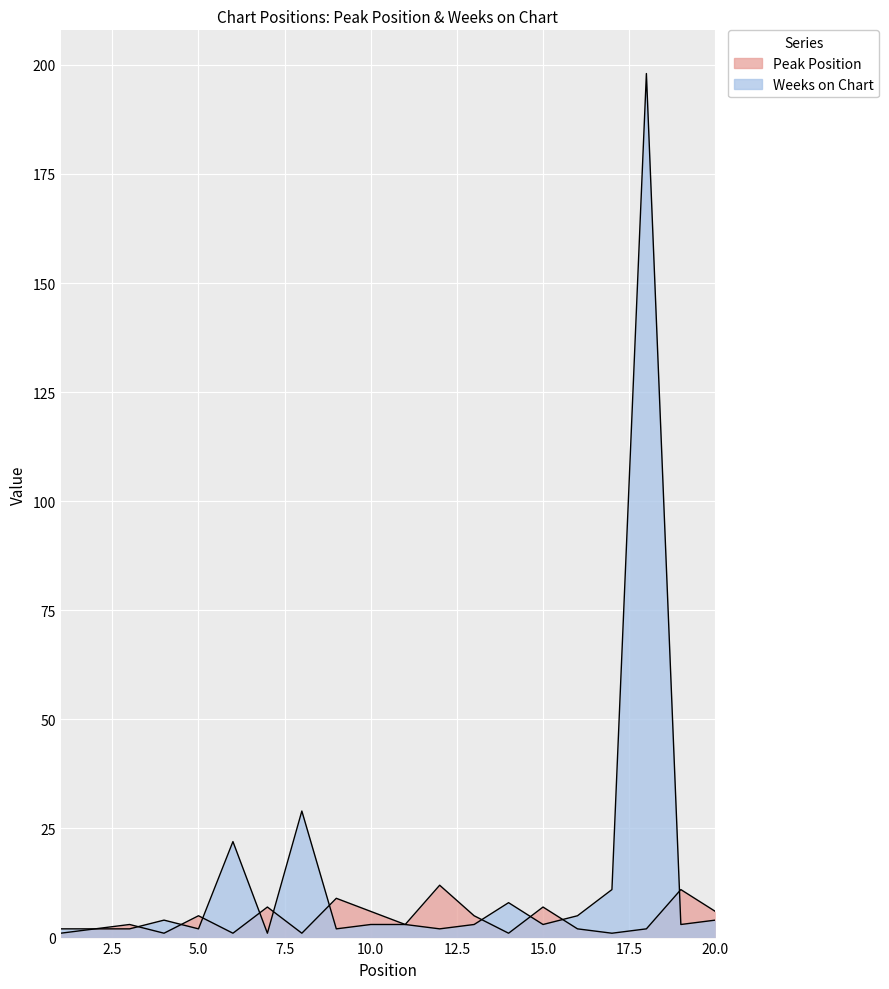

Is it true that Peak Position equals 3 at 11?

True